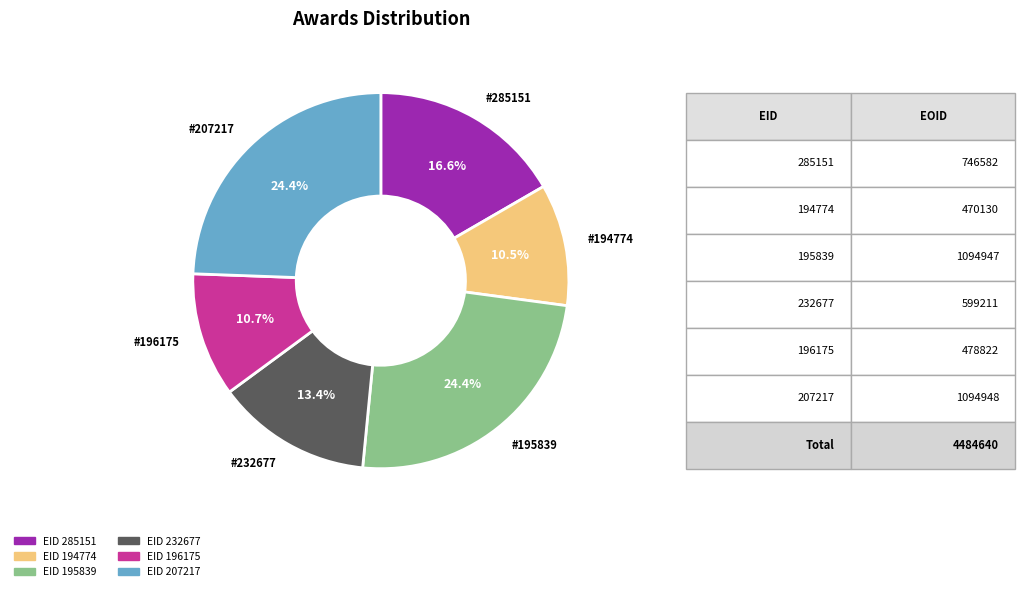

Count the number of slices in the pie.

6